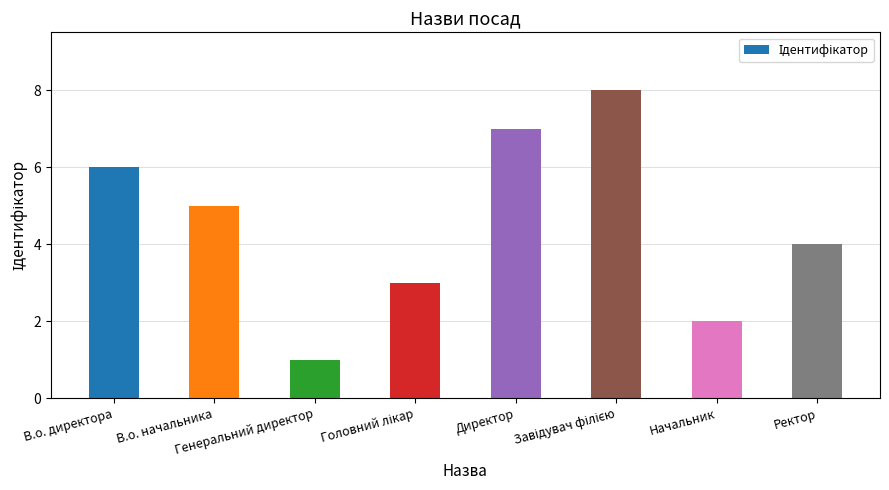

True or false: the data shows 8 at В.о. директора.

False